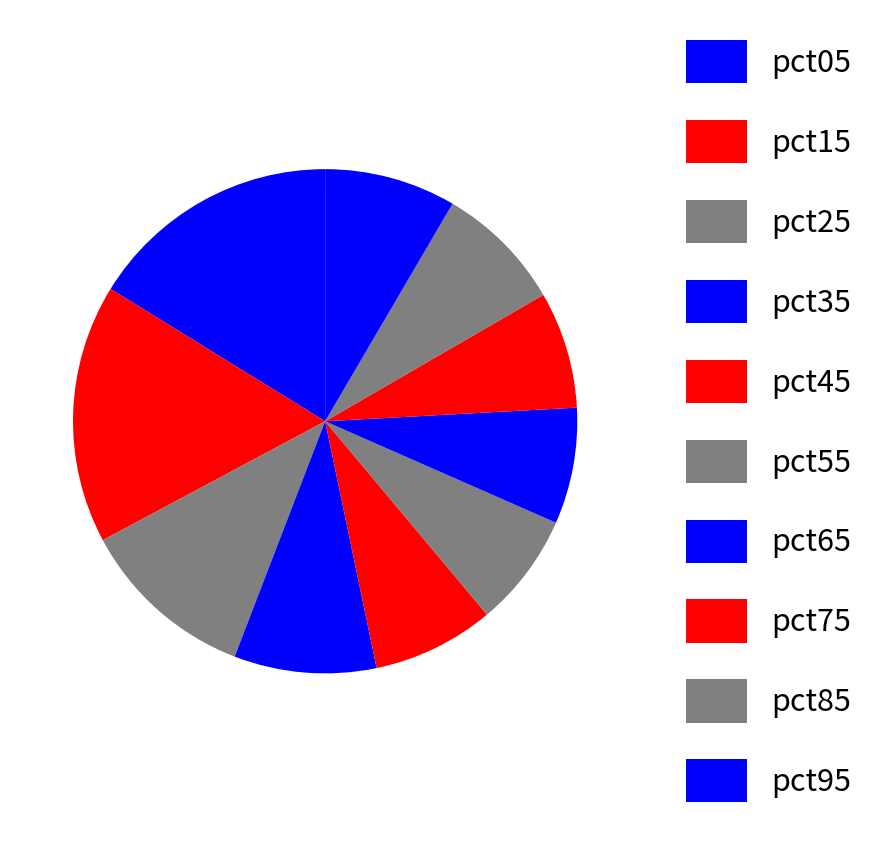

How many slices are in this pie chart?

10